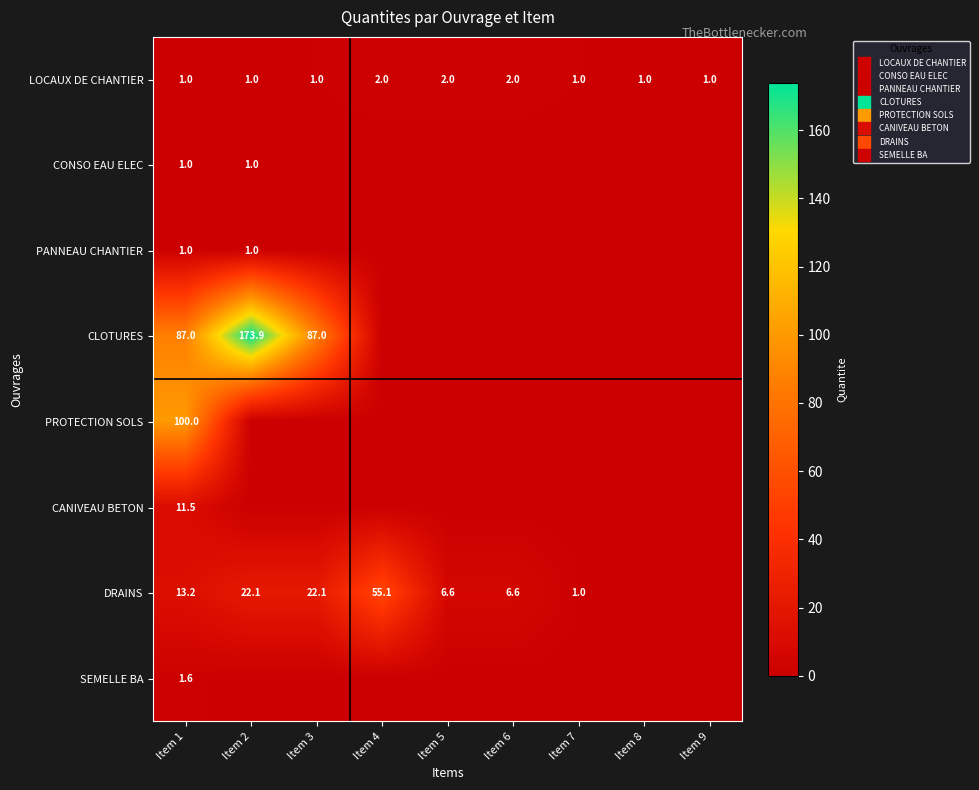

What is the sum of all LOCAUX DE CHANTIER values?

12.0